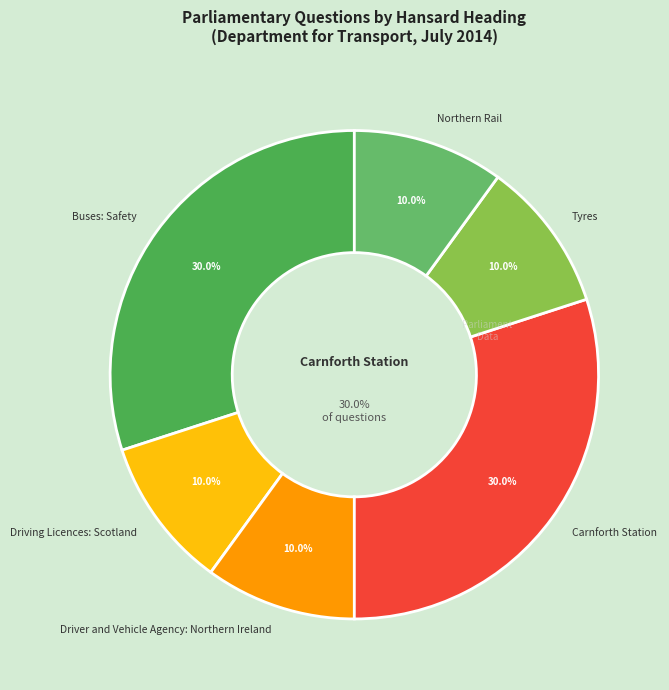

Which slice is the largest?

Buses: Safety